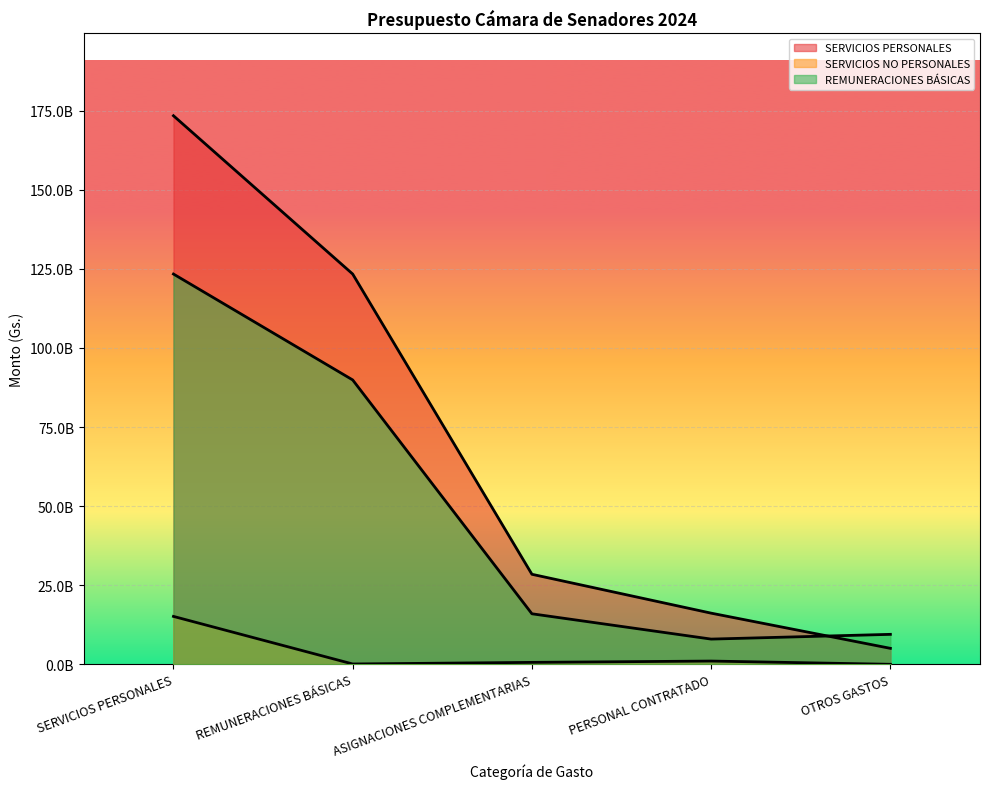

What is the label of the 3rd point from the right?

ASIGNACIONES COMPLEMENTARIAS